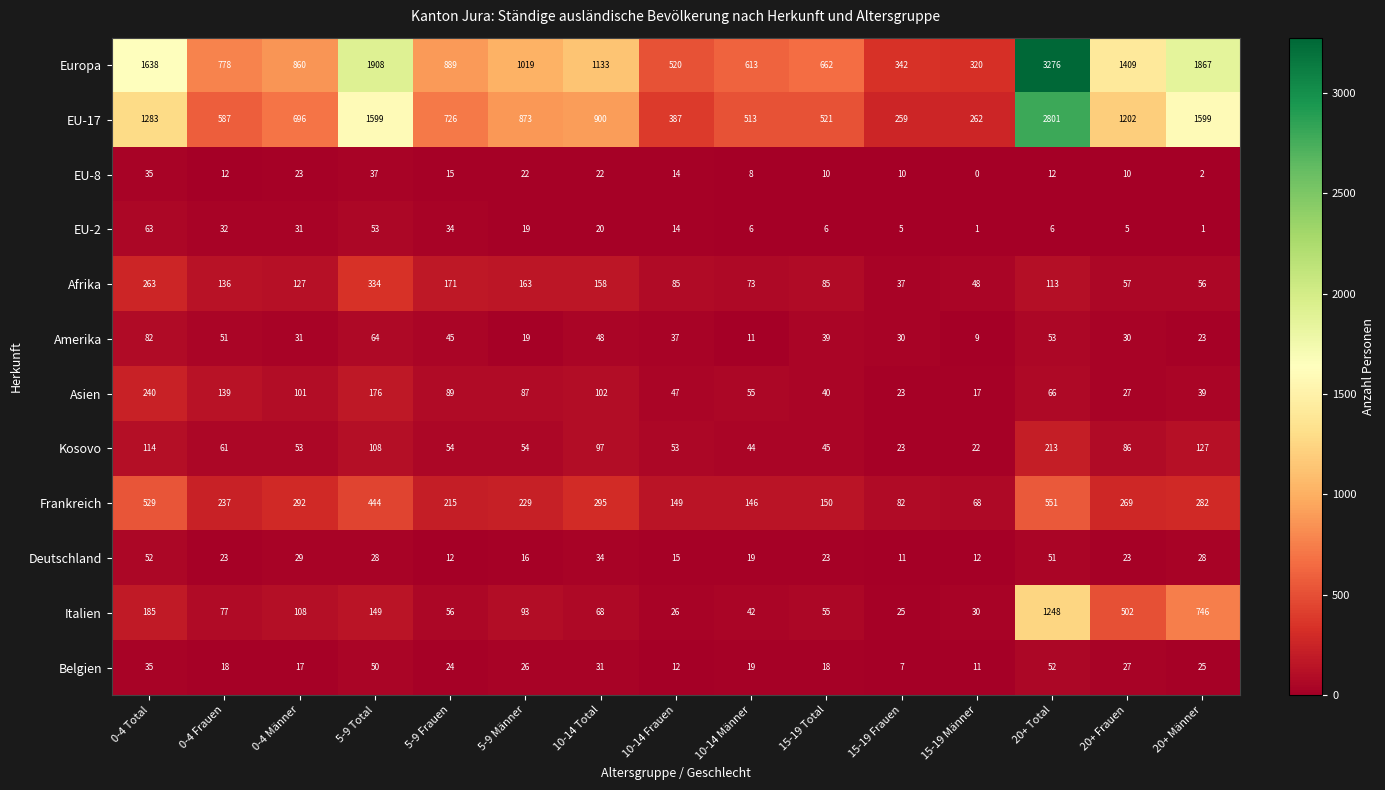

Which series has the largest total across all categories?

Europa